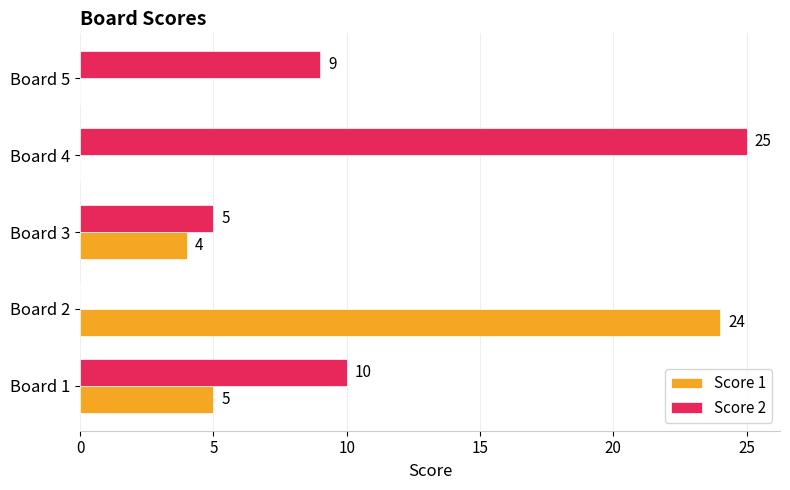

What is the average value of the Score 2 series?

10